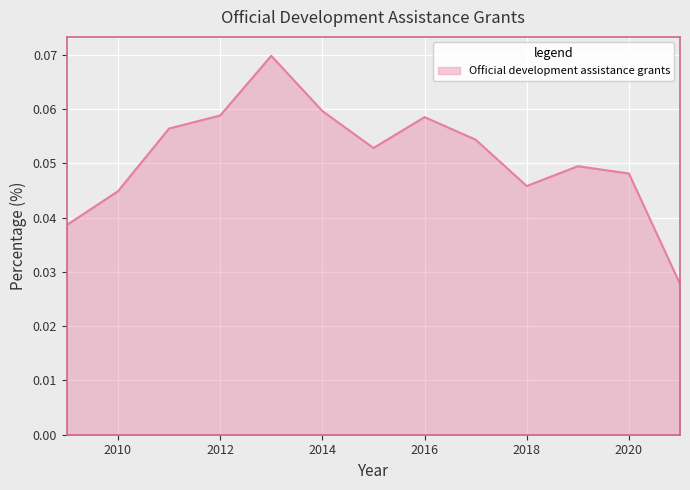

What is the maximum value shown in the chart?

0.1